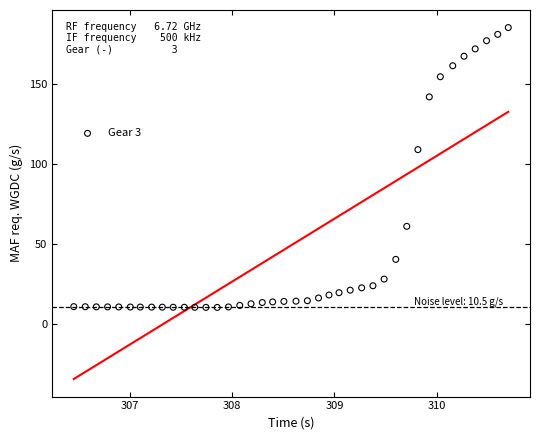

What Y value in the scatter plot is closest to 97?

108.9